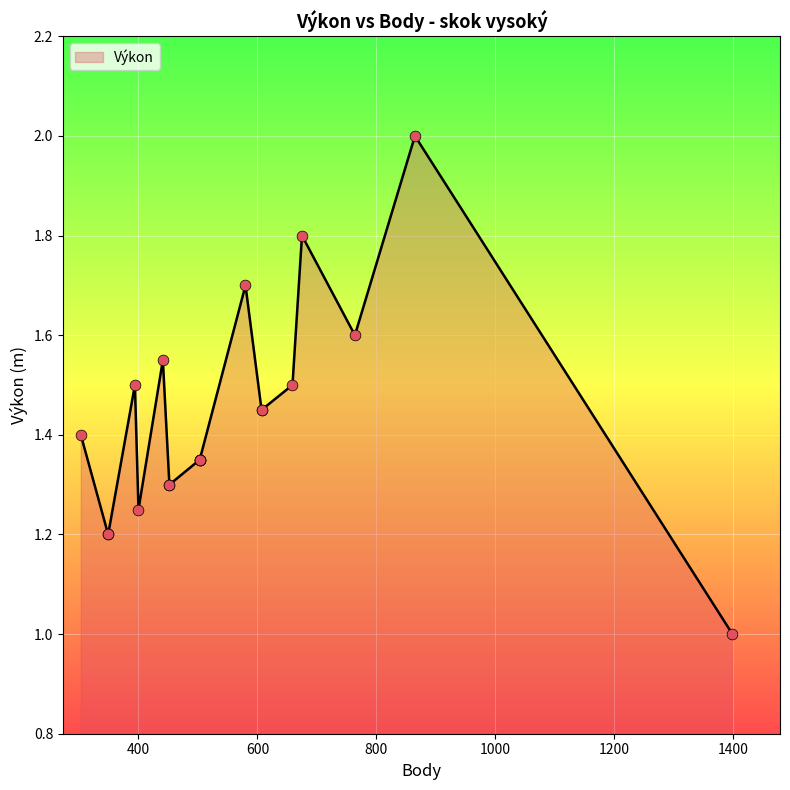

What is the change in value from 675 to 452?

-0.5